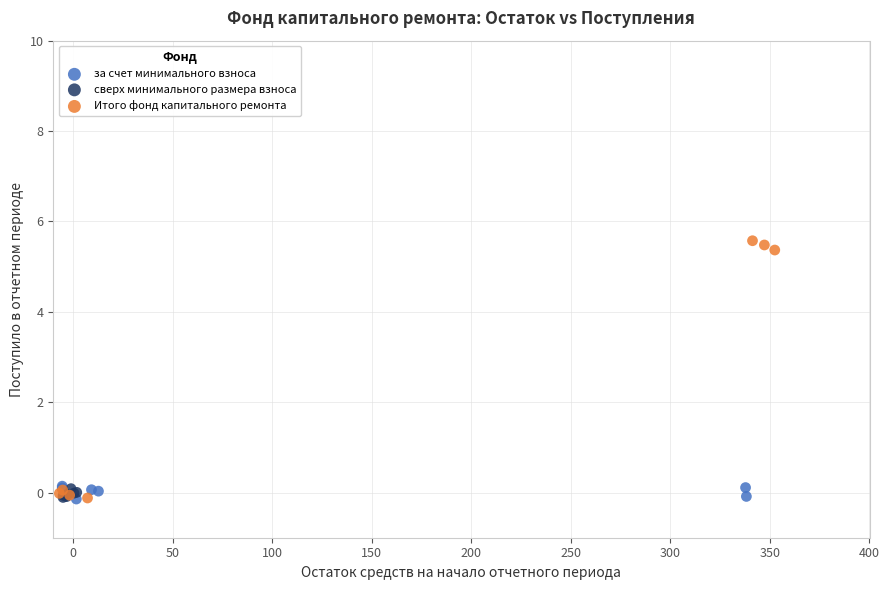

Which series has the largest Y range (max minus min)?

Итого фонд капитального ремонта